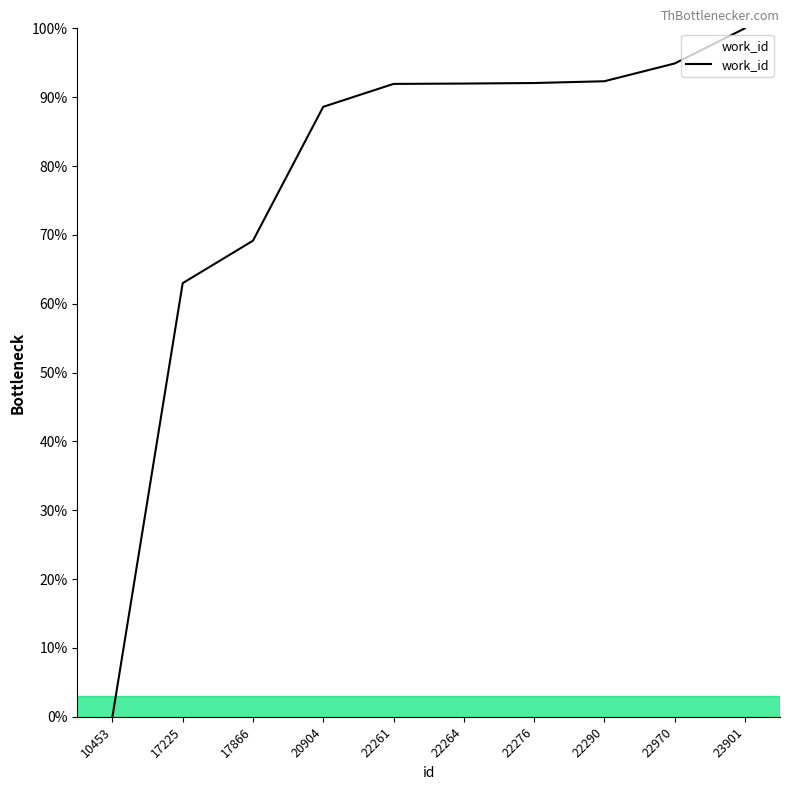

Between 22290 and 10453, which is larger?

22290